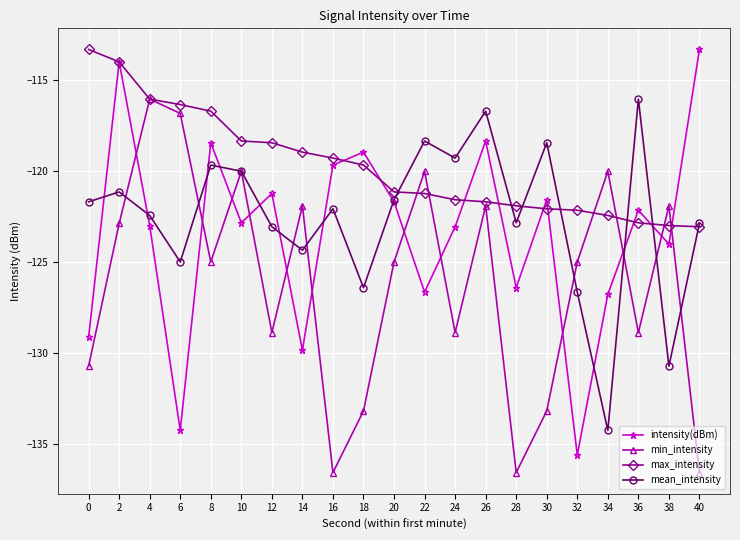

What are all the series names shown in the legend?

intensity(dBm), min_intensity, max_intensity, mean_intensity